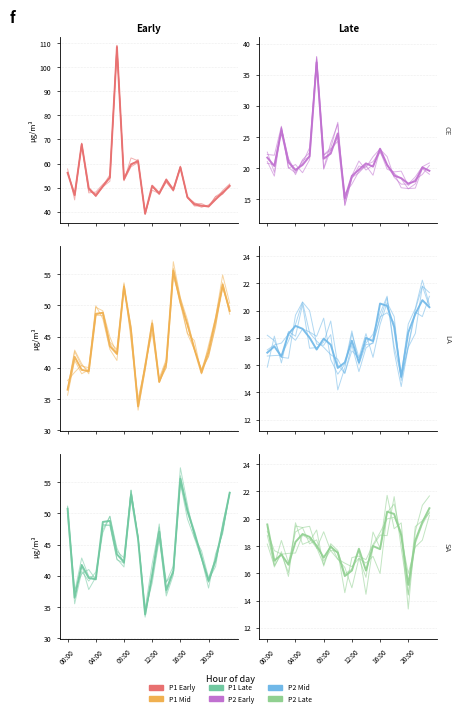

Reading left to right, transcribe all the data shown in this chart.

P1_early: 00:00=56.1	01:00=47.0	02:00=68.0	03:00=49.8	04:00=46.7	05:00=50.5	06:00=54.3	07:00=108.3	08:00=53.5	09:00=59.7	10:00=61.0	11:00=39.2	12:00=50.8	13:00=47.7	14:00=53.3	15:00=49.1	16:00=58.5	17:00=46.1	18:00=43.0	19:00=42.5	20:00=42.1	21:00=45.1	22:00=47.8	23:00=50.7
P1_mid: 00:00=36.5	01:00=41.8	02:00=39.7	03:00=39.5	04:00=48.6	05:00=48.8	06:00=43.5	07:00=42.2	08:00=53.0	09:00=45.9	10:00=33.8	11:00=40.2	12:00=47.1	13:00=37.8	14:00=40.8	15:00=55.5	16:00=50.5	17:00=47.0	18:00=43.0	19:00=39.2	20:00=42.5	21:00=47.7	22:00=53.3	23:00=49.1
P1_late: 00:00=50.7	01:00=36.5	02:00=41.8	03:00=39.7	04:00=39.5	05:00=48.6	06:00=48.8	07:00=43.5	08:00=42.2	09:00=53.0	10:00=45.9	11:00=33.8	12:00=40.2	13:00=47.1	14:00=37.8	15:00=40.8	16:00=55.5	17:00=50.5	18:00=47.0	19:00=43.0	20:00=39.2	21:00=42.5	22:00=47.7	23:00=53.3
P2_early: 00:00=21.7	01:00=20.4	02:00=26.0	03:00=20.9	04:00=19.7	05:00=20.5	06:00=21.9	07:00=37.0	08:00=21.5	09:00=22.4	10:00=25.6	11:00=15.2	12:00=18.8	13:00=19.8	14:00=20.8	15:00=20.2	16:00=23.1	17:00=20.6	18:00=18.8	19:00=18.4	20:00=17.5	21:00=17.9	22:00=20.1	23:00=19.6
P2_mid: 00:00=16.9	01:00=17.4	02:00=16.6	03:00=18.3	04:00=18.9	05:00=18.7	06:00=18.0	07:00=17.1	08:00=17.9	09:00=17.5	10:00=15.8	11:00=16.2	12:00=17.8	13:00=16.2	14:00=18.0	15:00=17.8	16:00=20.5	17:00=20.4	18:00=18.8	19:00=15.2	20:00=18.4	21:00=19.8	22:00=20.8	23:00=20.2
P2_late: 00:00=19.6	01:00=16.9	02:00=17.4	03:00=16.6	04:00=18.3	05:00=18.9	06:00=18.7	07:00=18.0	08:00=17.1	09:00=17.9	10:00=17.5	11:00=15.8	12:00=16.2	13:00=17.8	14:00=16.2	15:00=18.0	16:00=17.8	17:00=20.5	18:00=20.4	19:00=18.8	20:00=15.2	21:00=18.4	22:00=19.8	23:00=20.8